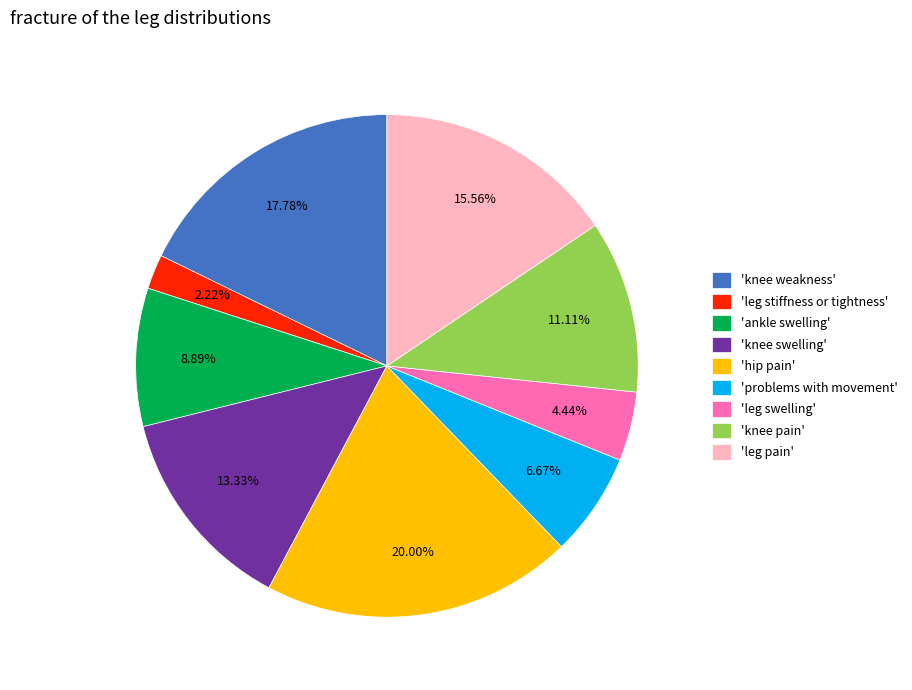

Is the sum of 'leg pain' and 'ankle swelling' greater than half?

No